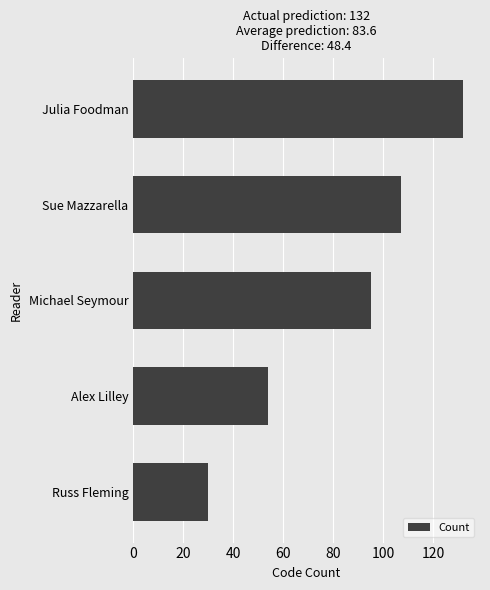

Rank the categories by value from lowest to highest.

Russ Fleming, Alex Lilley, Michael Seymour, Sue Mazzarella, Julia Foodman